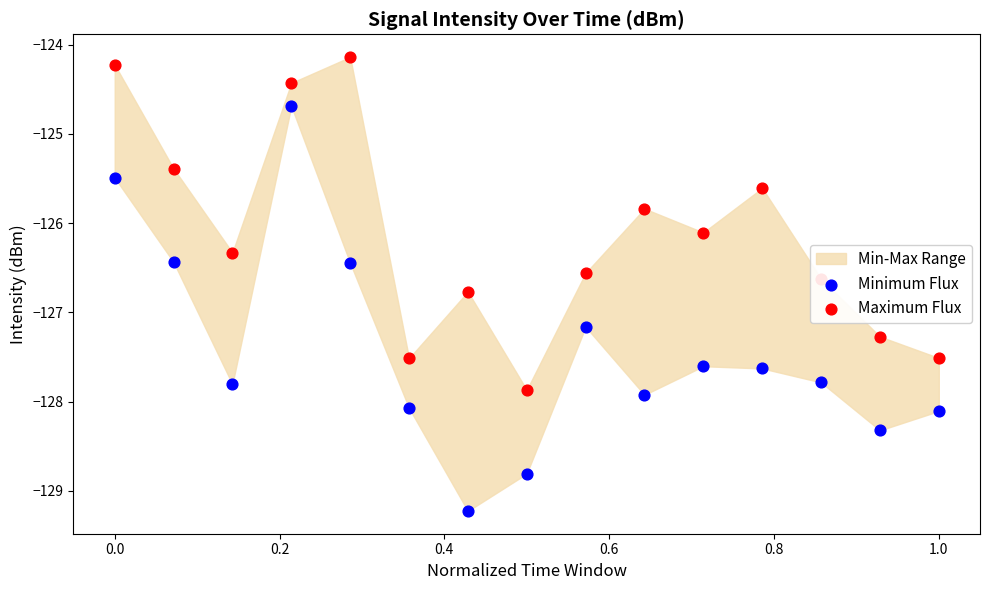

Which series has the widest spread of Y values?

Minimum Flux